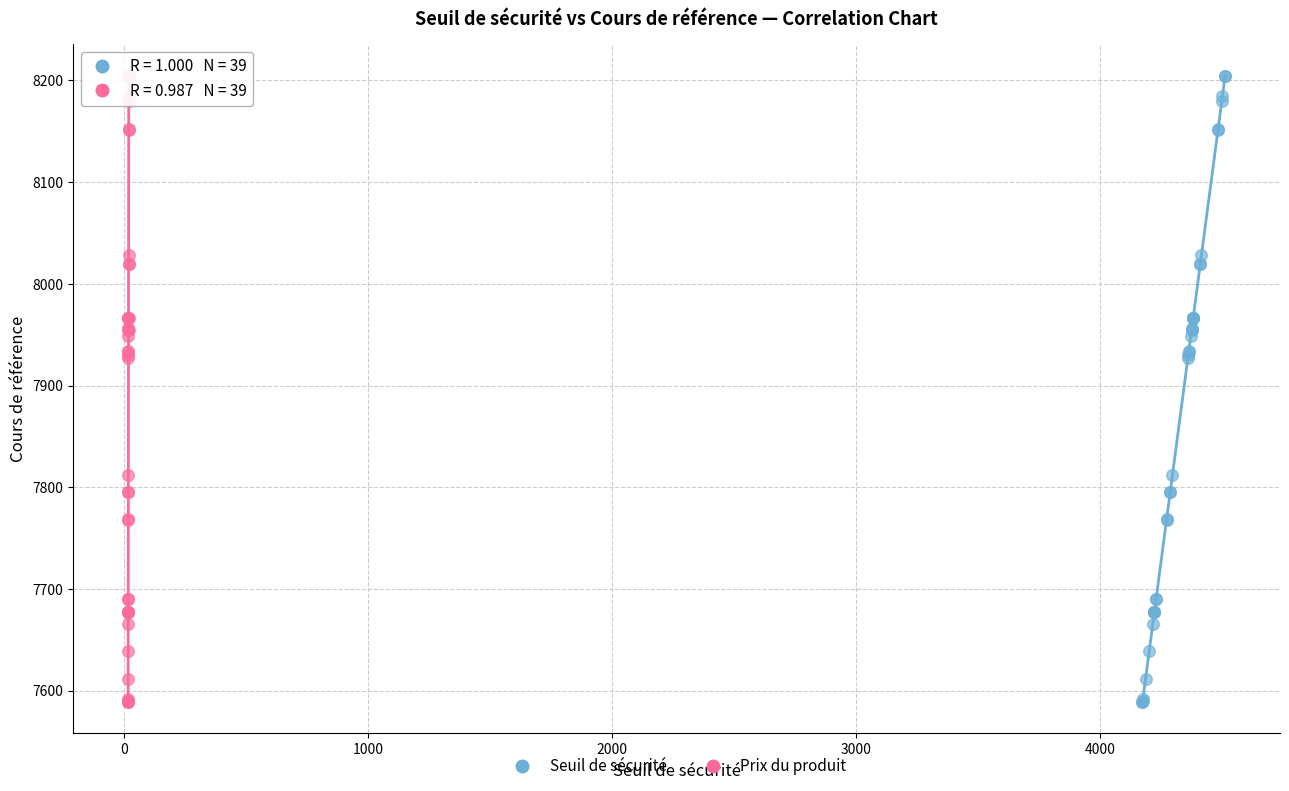

What are all the series names shown in the legend?

Seuil de sécurité, Prix du produit